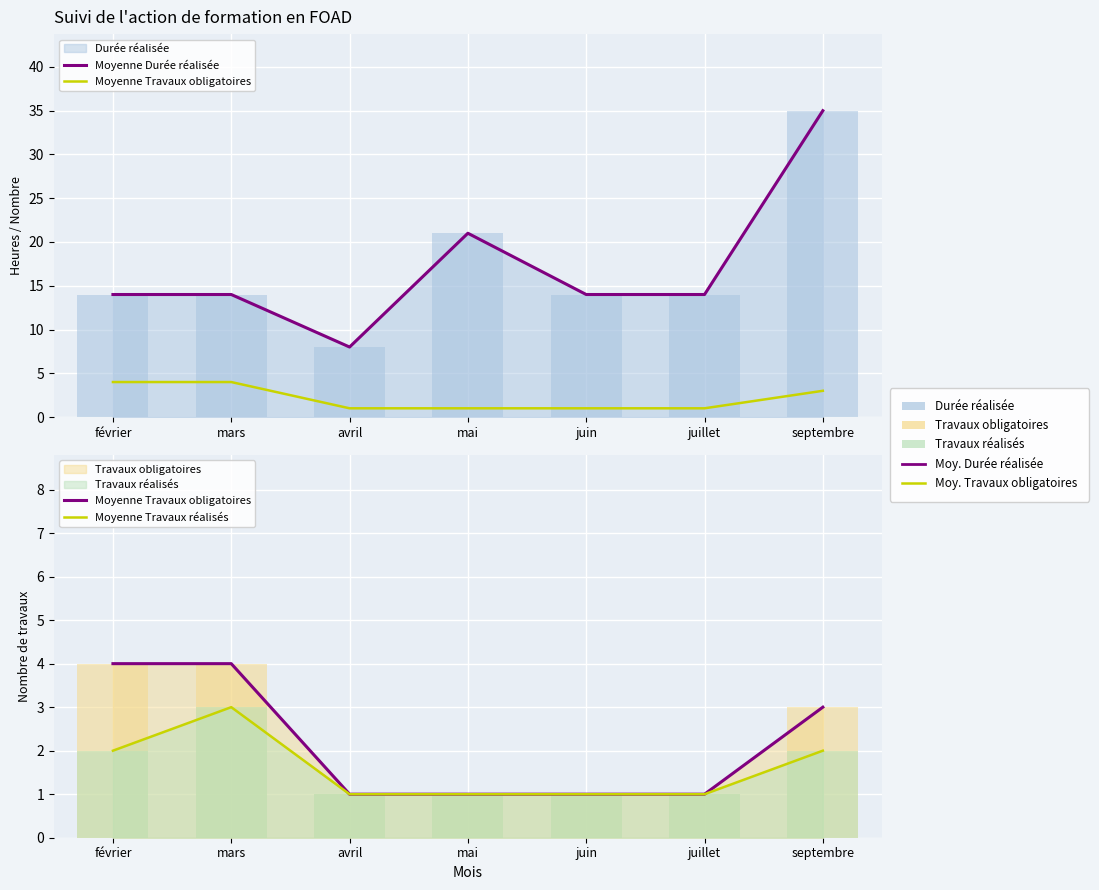

At which category is the sum across all series the highest?

septembre